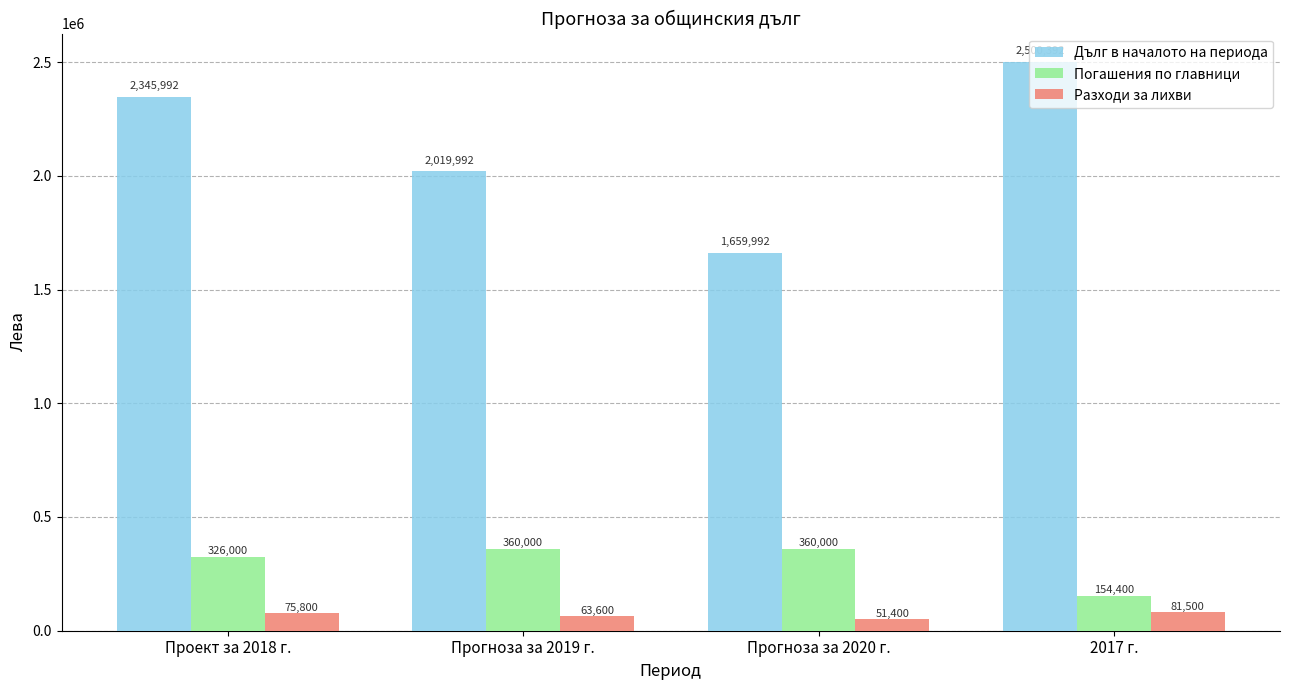

Does the chart contain any negative values?

No